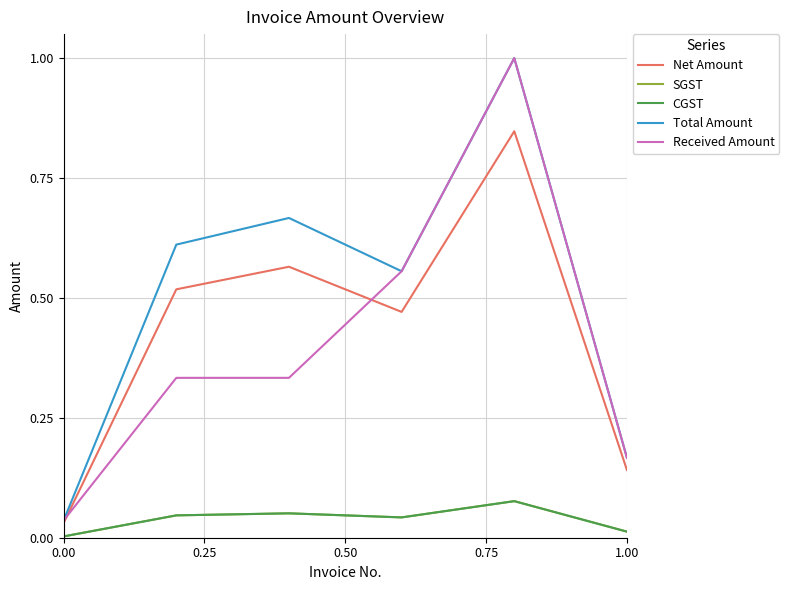

True or false: Net Amount and SGST cross at least once.

False